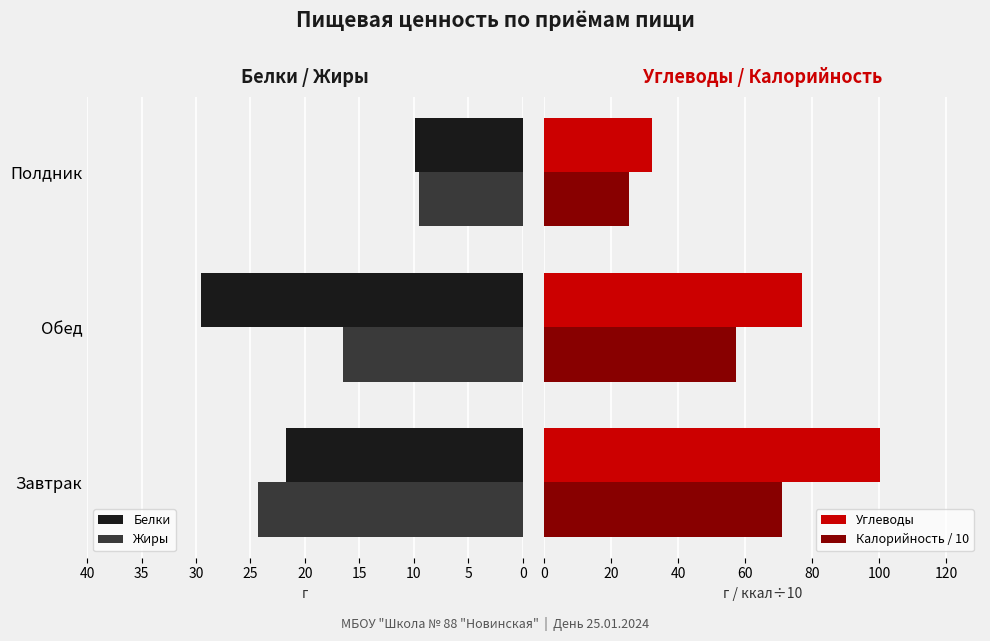

Reading right to left, what are all the values shown in this chart?

Белки: 9.9	29.5	21.7
Жиры: 9.5	16.5	24.3
Углеводы: 32.1	76.9	100.2
Калорийность / 10: 25.3	57.2	71.0